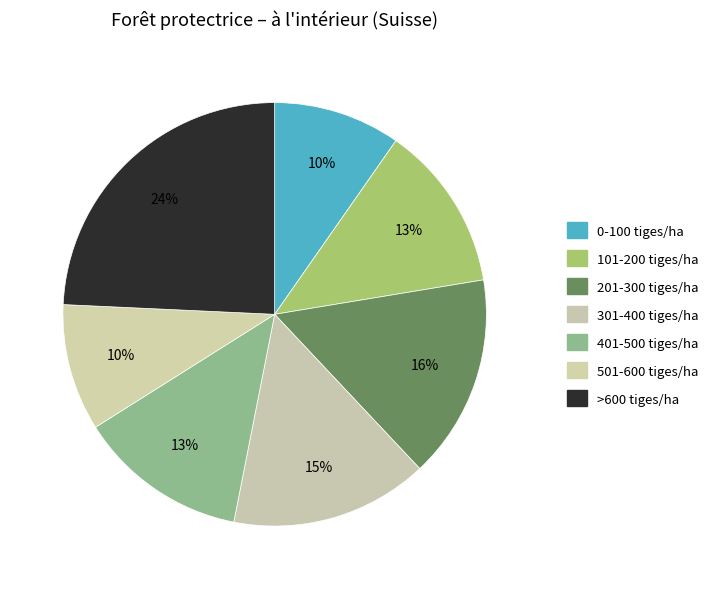

Which category has the biggest portion of the pie?

>600 tiges/ha